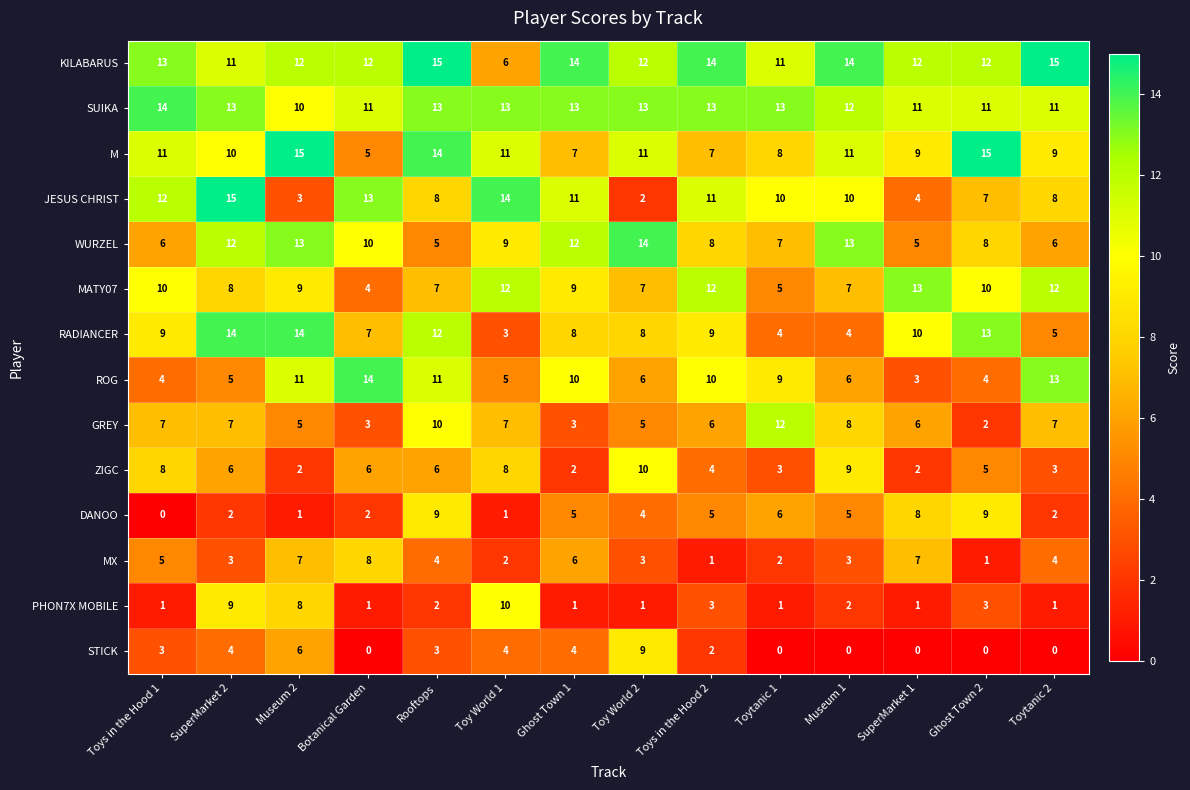

What is the difference between the maximum and minimum values in the MATY07 series?

9